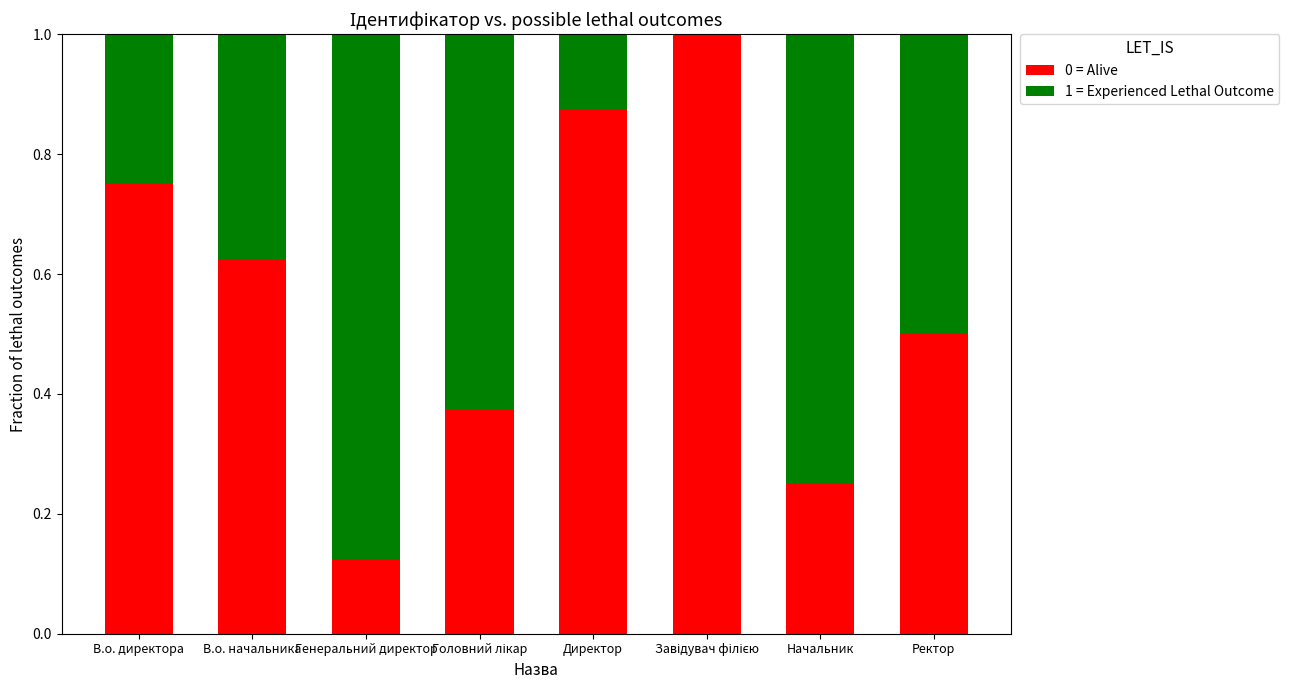

What is the total value across all series at Генеральний директор?

1.0